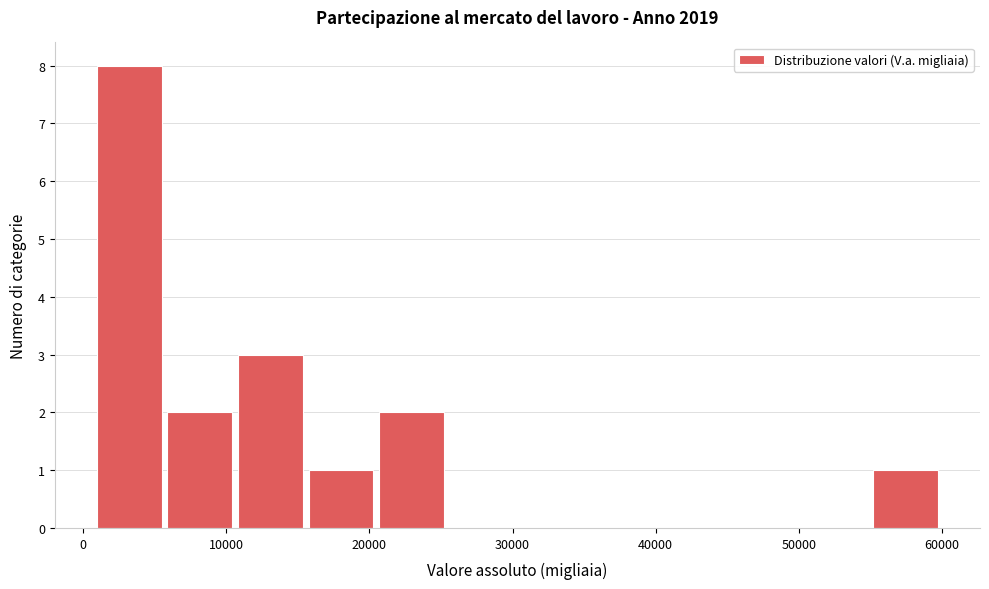

What is the height of the bar covering 6000 to 11000 on the x-axis? Neither the bar edges nor the heights are printed on the chart, so give them approximately, as read against the axes.

2